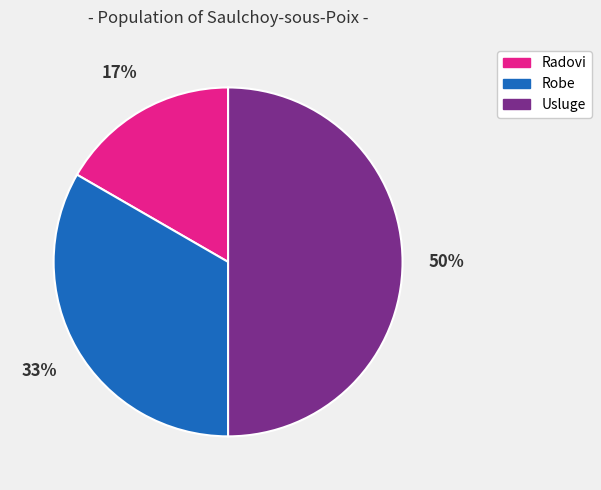

What is the ratio of the value at Radovi to the value at Robe?

0.5